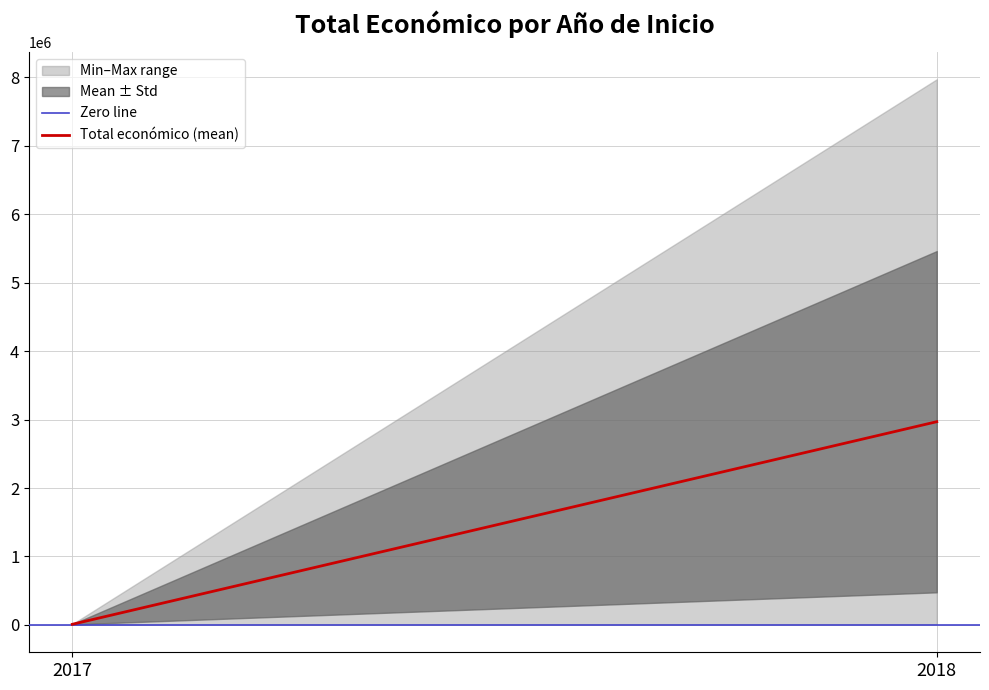

At how many categories does at least one series exceed 2664402?

1